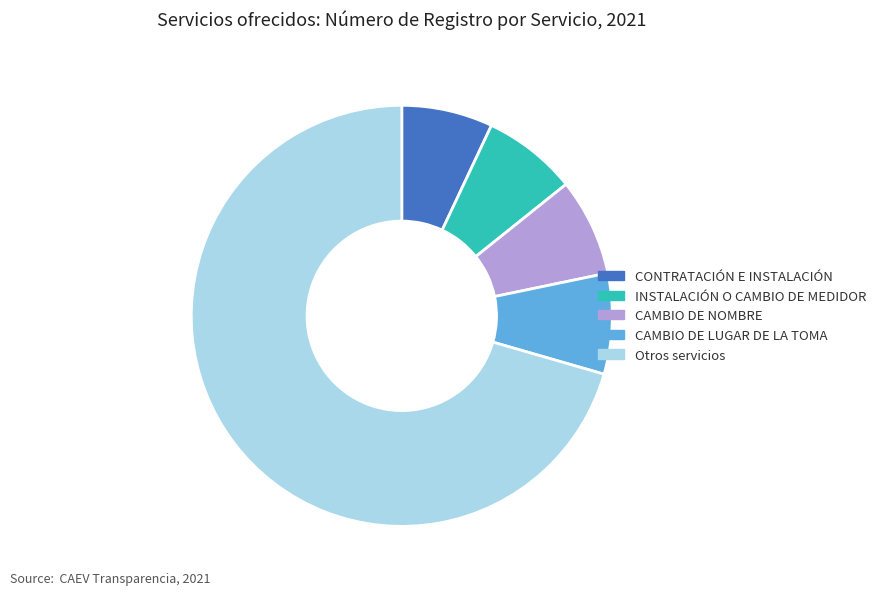

Does any single category account for the majority?

Yes